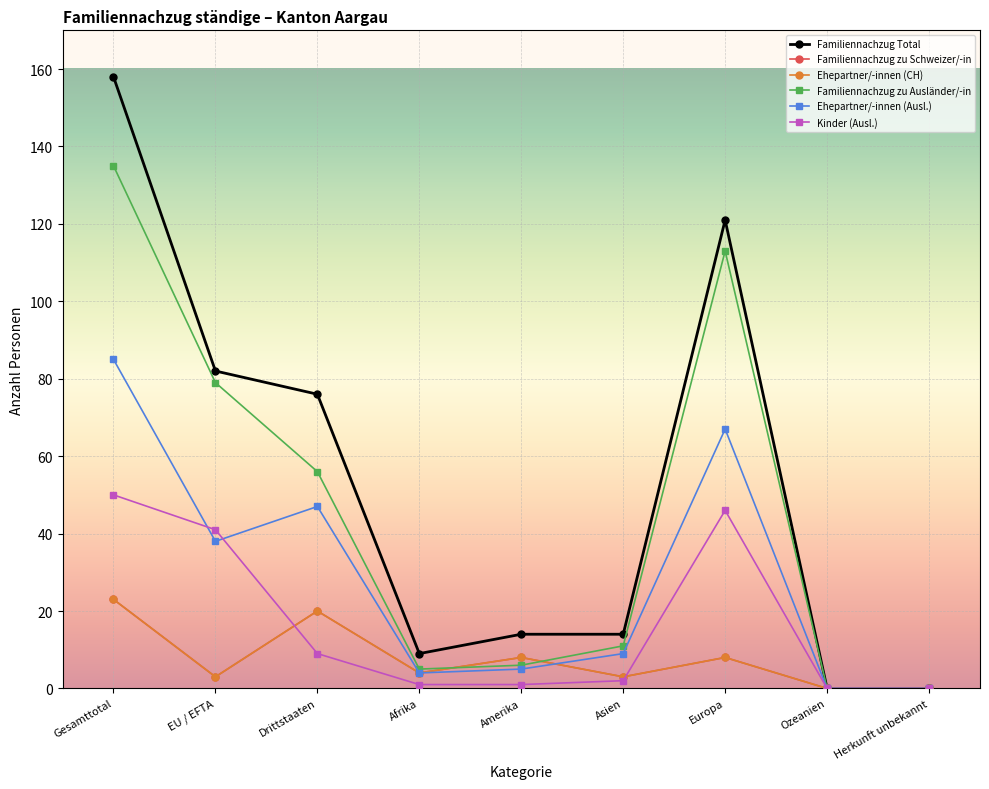

Reading left to right, extract all data points from this chart.

Familiennachzug Total: 158	82	76	9	14	14	121	0	0
Familiennachzug zu Schweizer/-in: 23	3	20	4	8	3	8	0	0
Ehepartner/-innen (CH): 23	3	20	4	8	3	8	0	0
Familiennachzug zu Ausländer/-in: 135	79	56	5	6	11	113	0	0
Ehepartner/-innen (Ausl.): 85	38	47	4	5	9	67	0	0
Kinder (Ausl.): 50	41	9	1	1	2	46	0	0